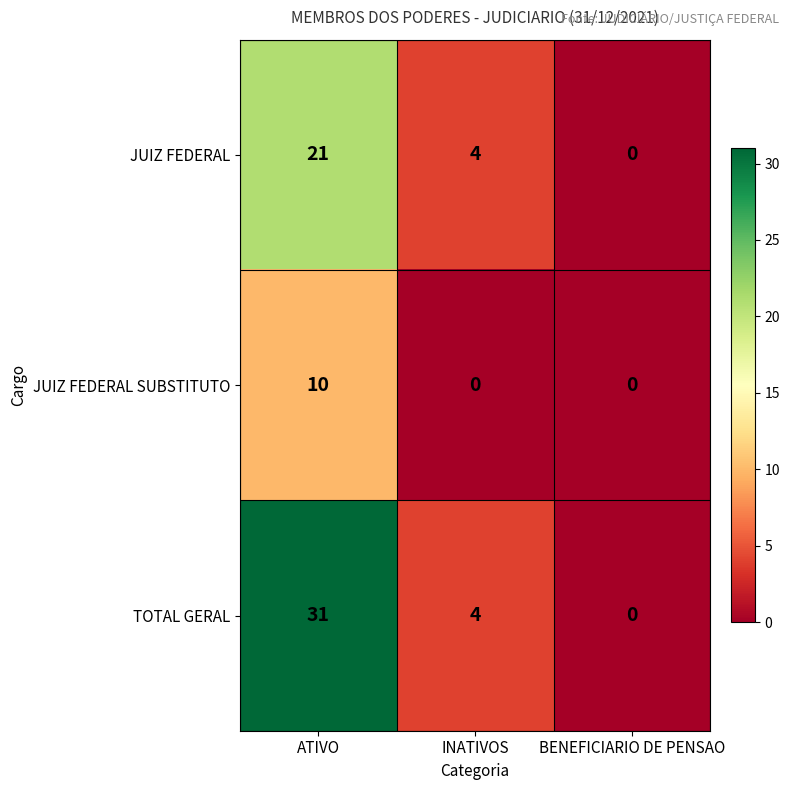

At which category is the sum across all series the highest?

ATIVO